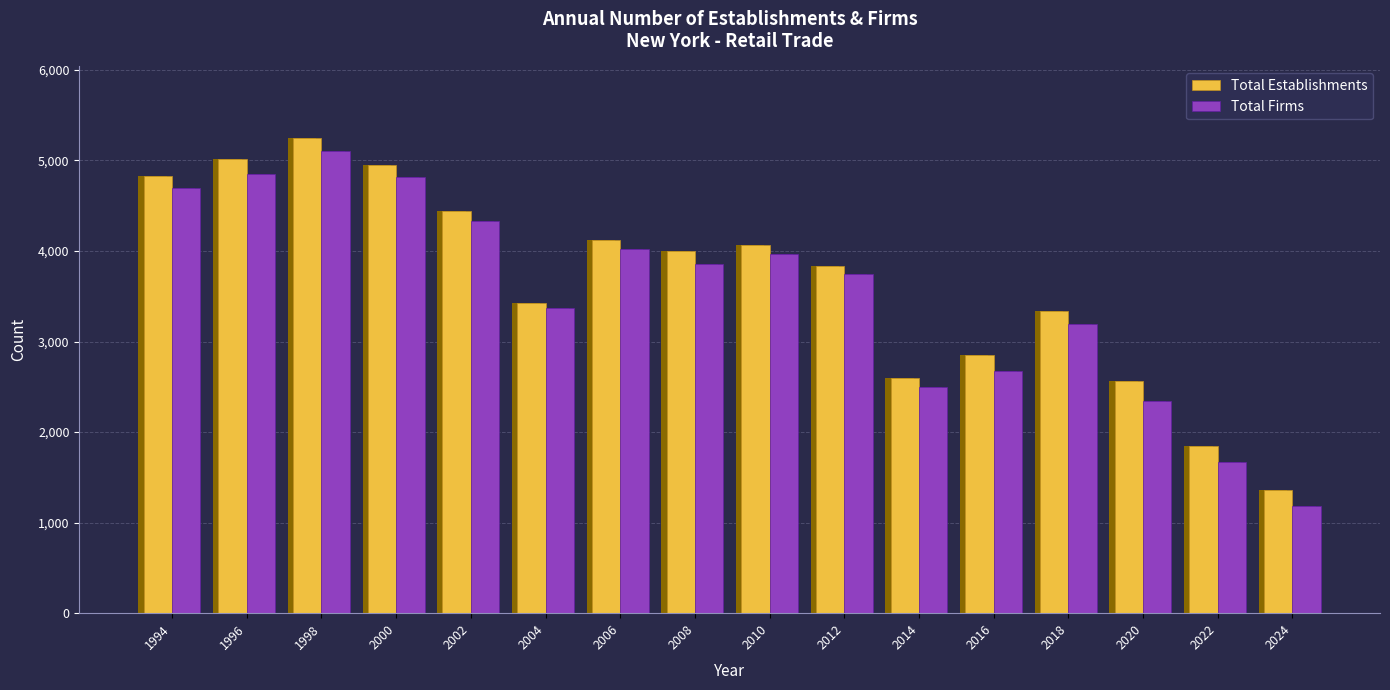

Which series has the largest total across all categories?

Total Establishments